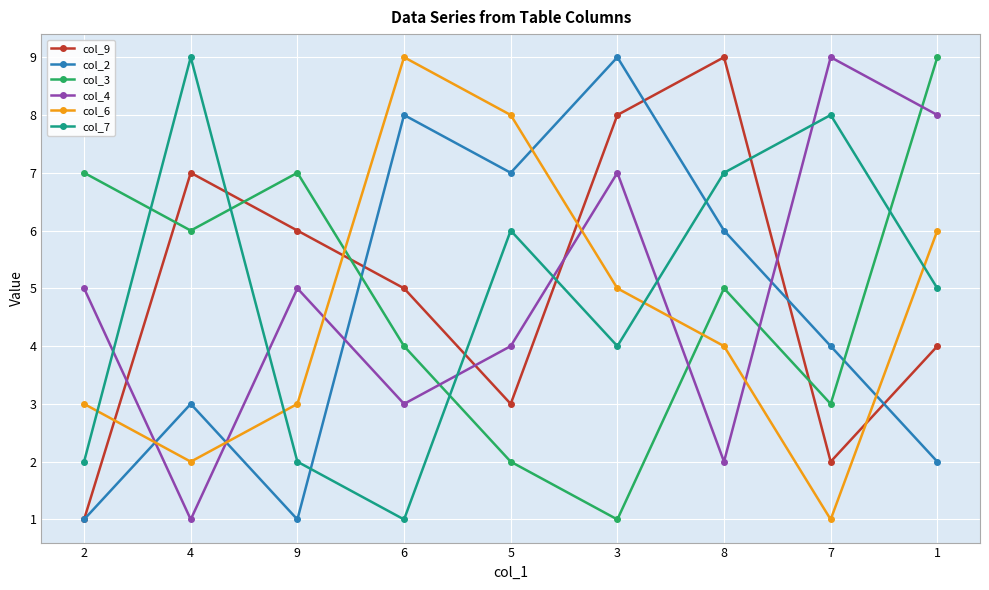

How many interior local peaks does the col_6 series have?

1